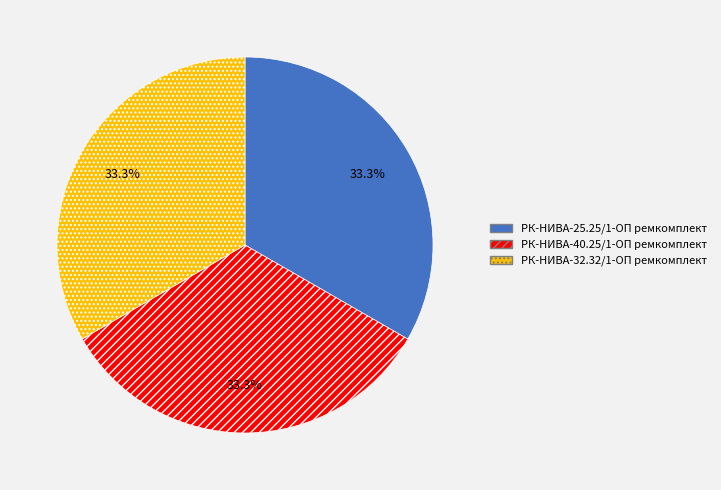

What is the total percentage of РК-НИВА-32.32/1-ОП ремкомплект and РК-НИВА-25.25/1-ОП ремкомплект?

66.7%